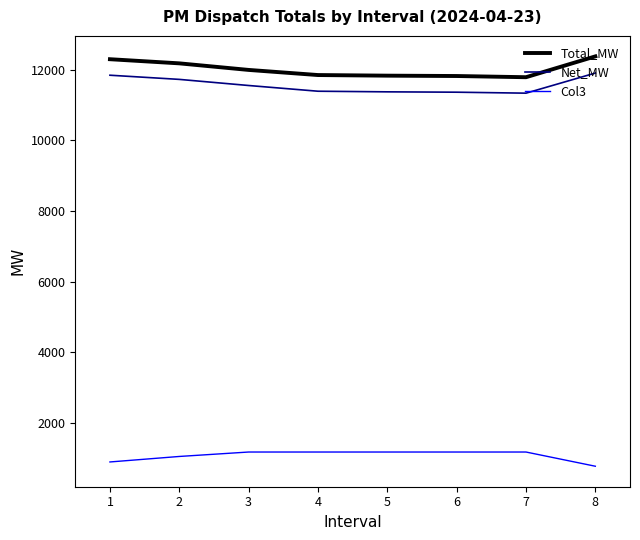

What is the sum of all Net_MW values?

92519.2